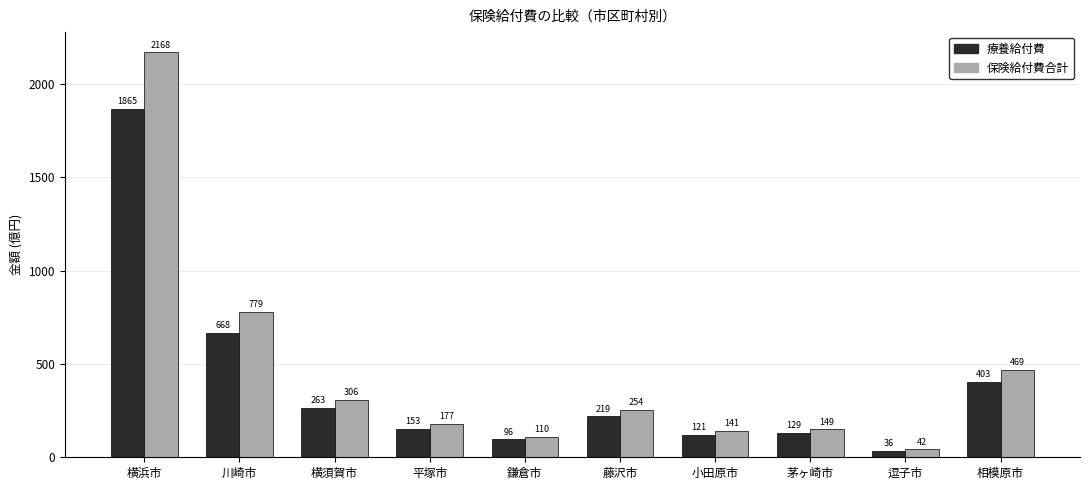

The 保険給付費合計 series shows 249.6 at 茅ヶ崎市. True or false?

False